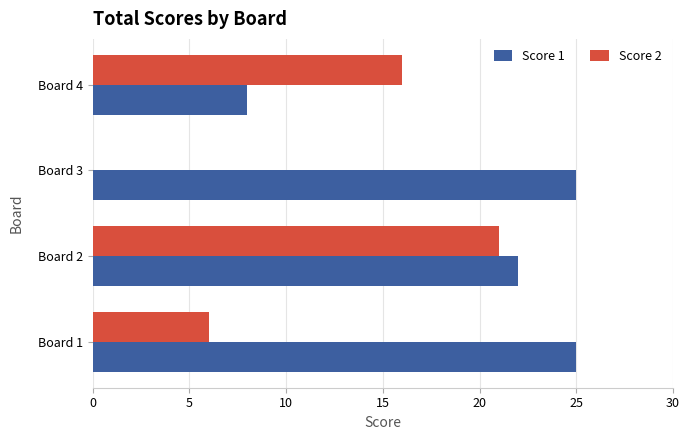

What is the total value across all series at Board 3?

25